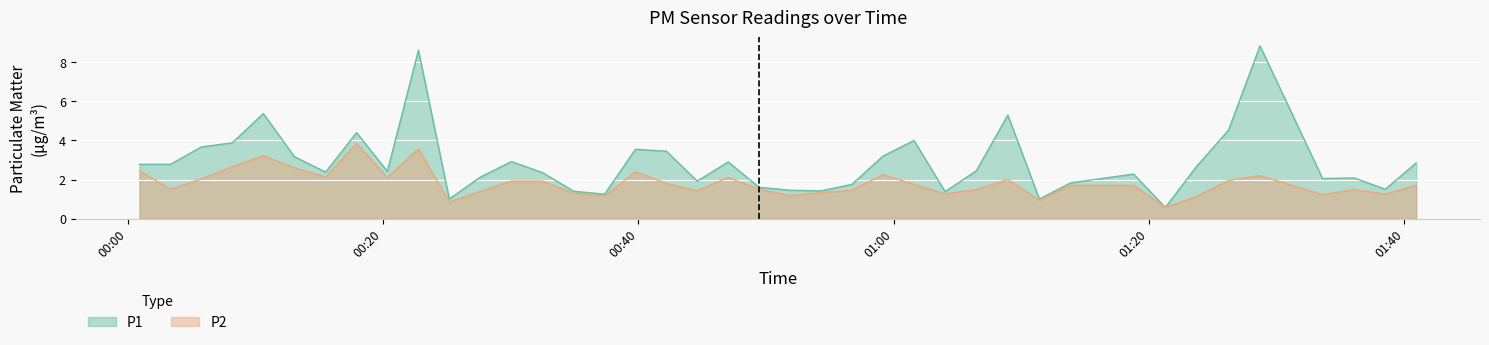

What is the average value of the P2 series?

1.8